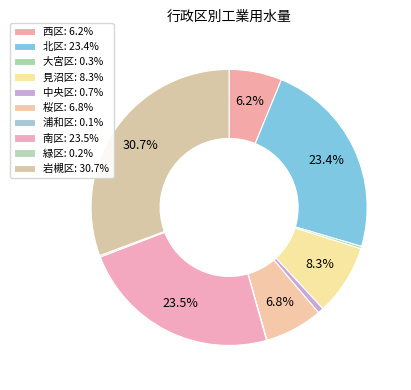

Between 中央区 and 西区, which is larger?

西区